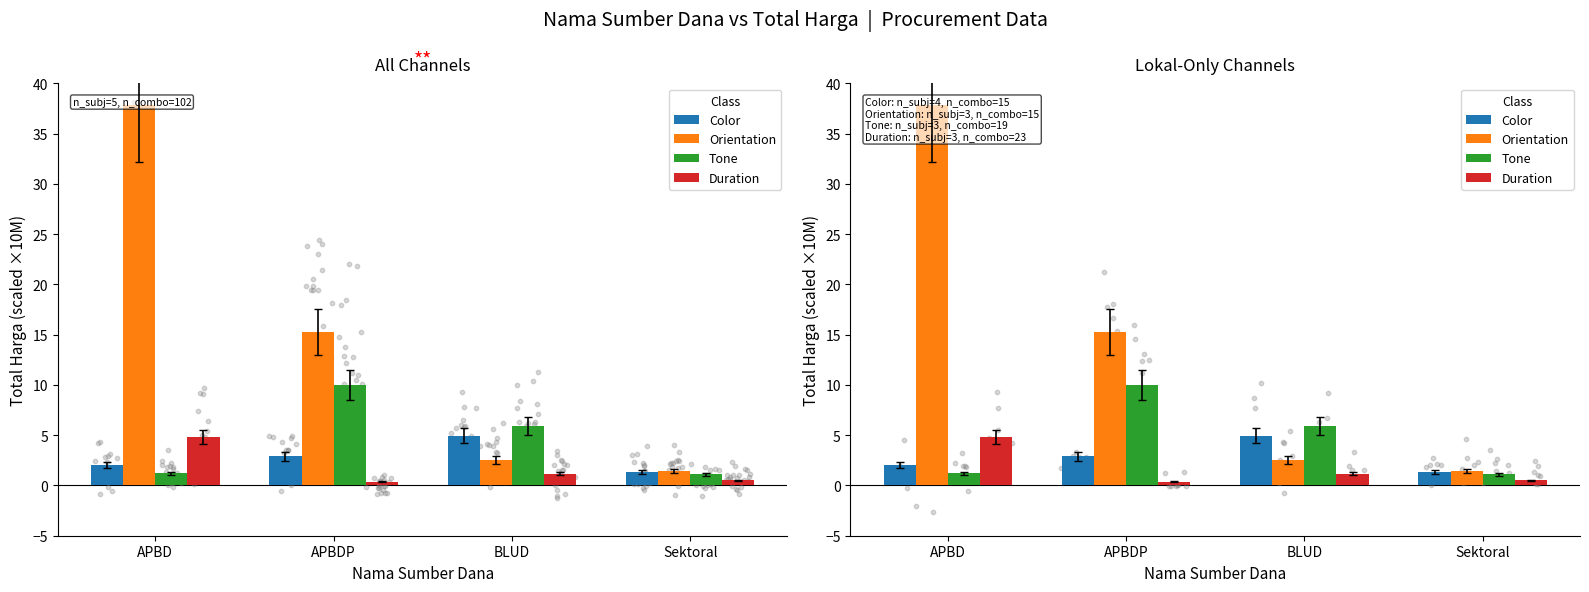

Which series has the largest total across all categories?

Orientation